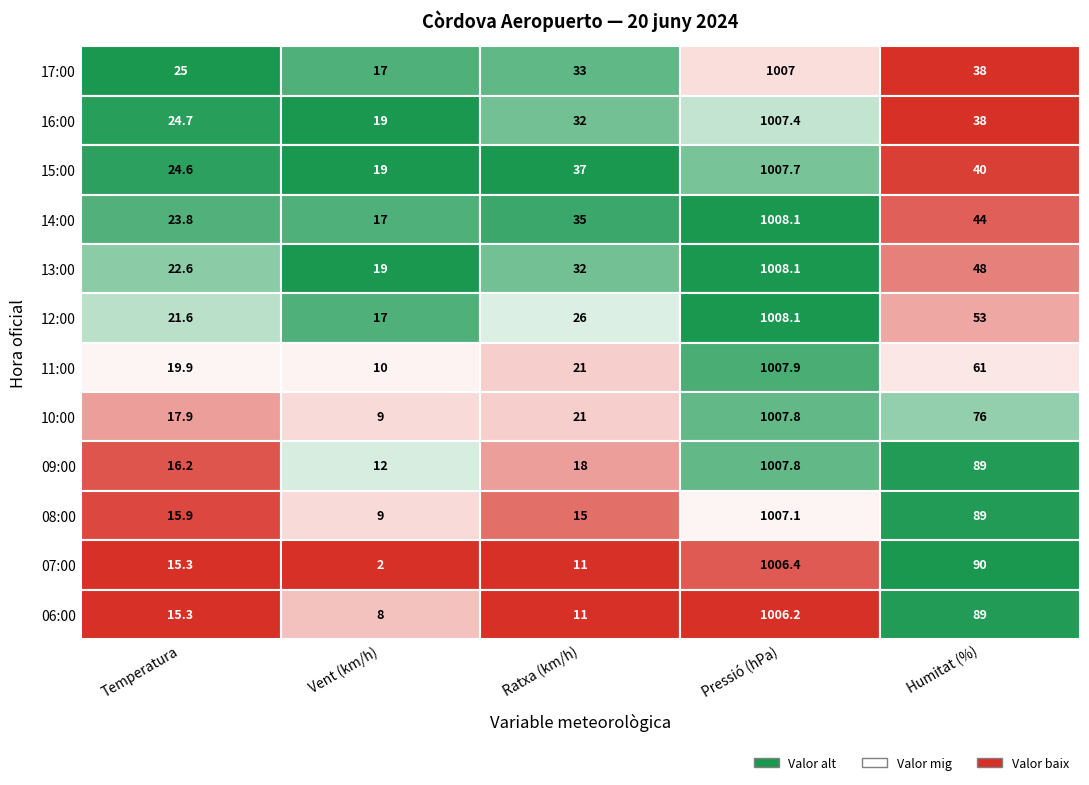

What is the lowest value of the 16:00 series?

19.0